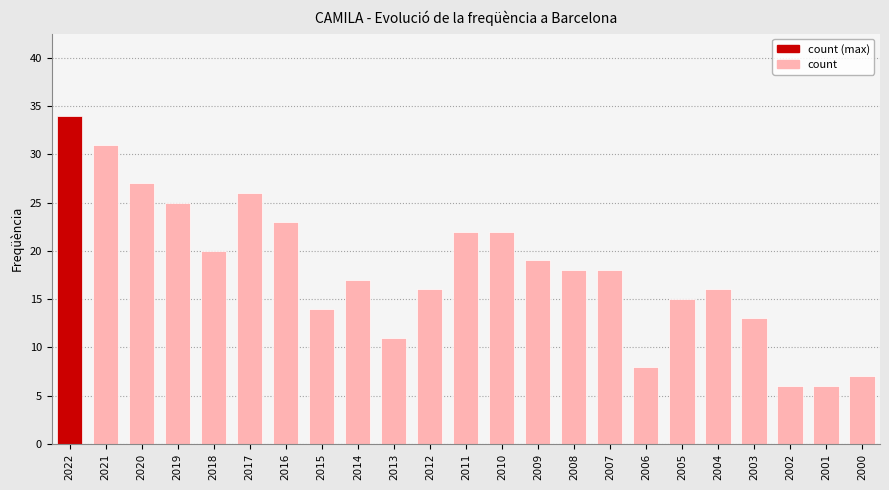

The chart shows a value of 38 at 2011. True or false?

False